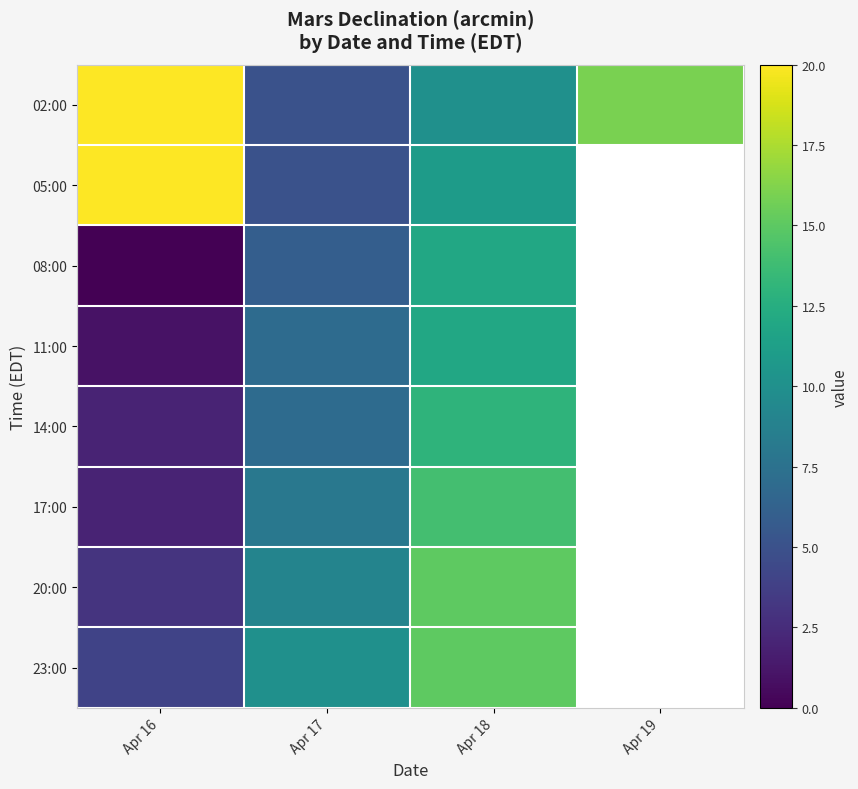

What is the difference between the maximum and minimum values in the 08:00 series?

12.0